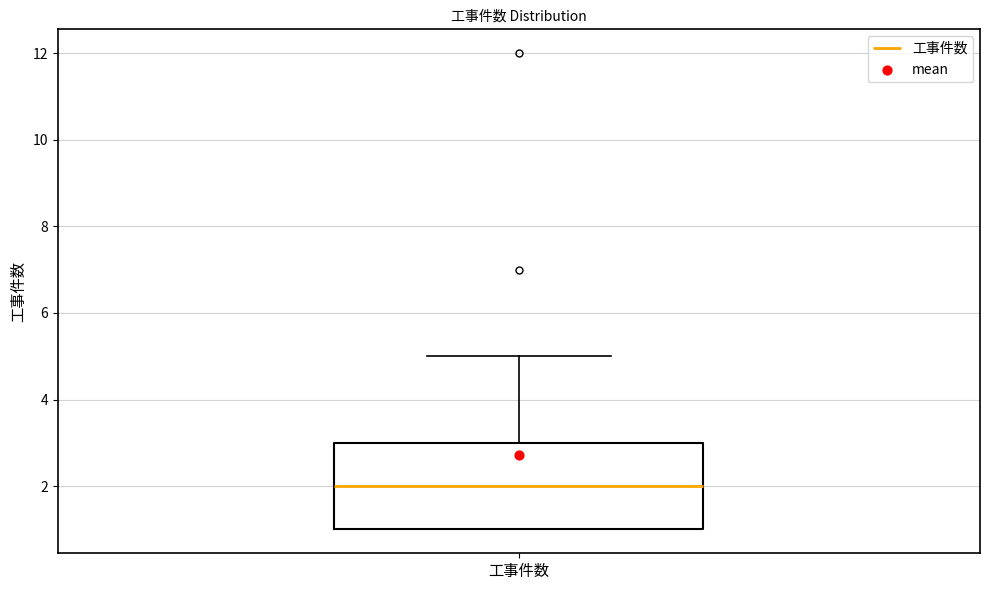

Where does the median line of the box for 工事件数 sit on the y-axis? The values are not printed on the chart, so give them approximately, as read against the axis.

2